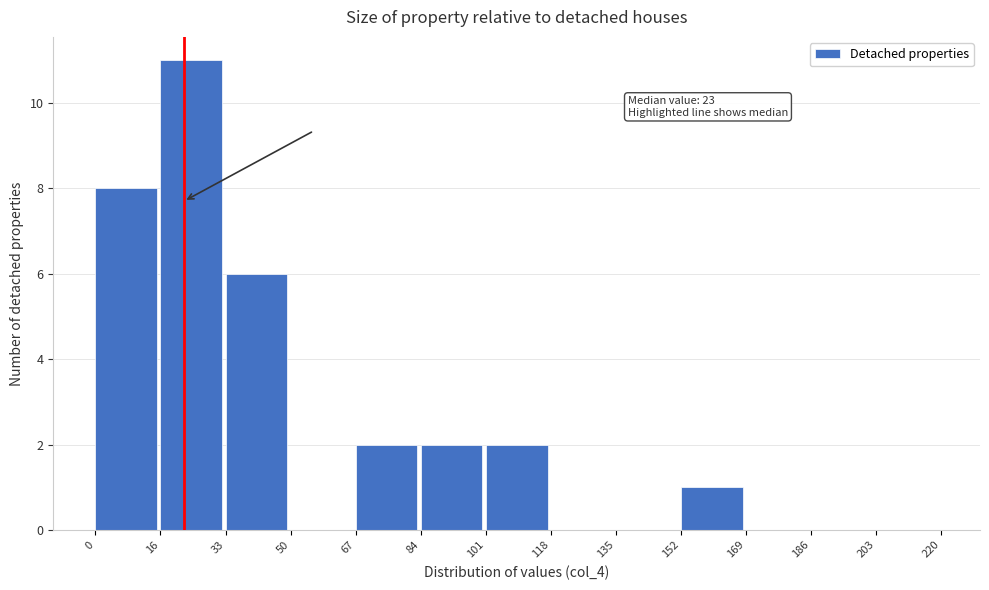

Which range on the x-axis has the tallest bar?

16 to 33